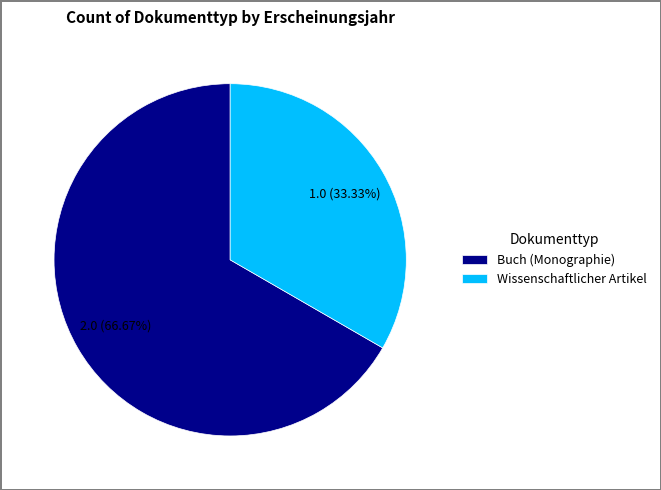

Do Wissenschaftlicher Artikel and Buch (Monographie) together represent more than half of the pie?

Yes